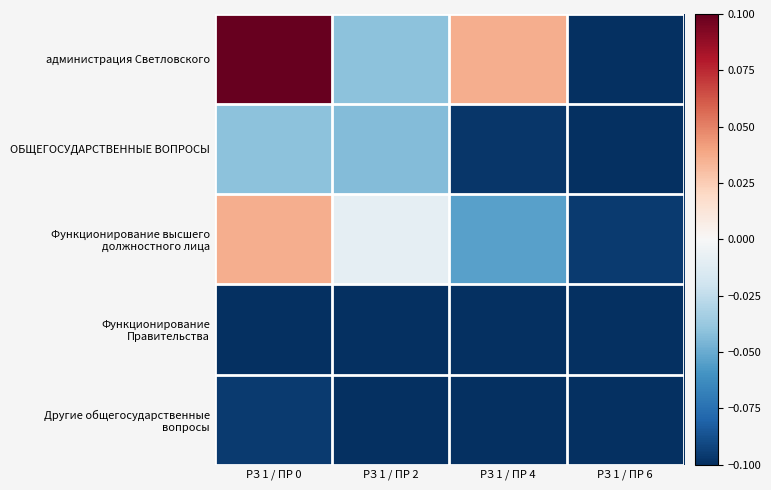

Which series has the largest range (max minus min)?

администрация Светловского